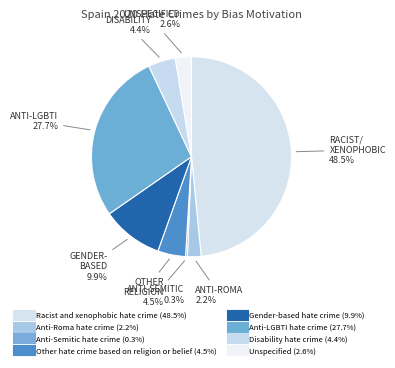

To the nearest percent, what is the combined percentage of Unspecified and Racist and xenophobic hate crime?

51%